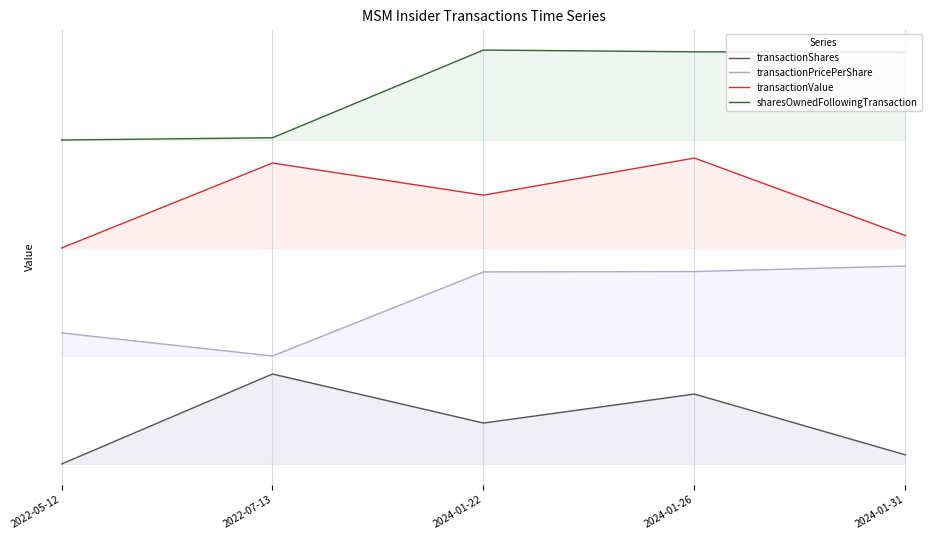

What is the value of the transactionPricePerShare point at the 4th from the left?

2.1